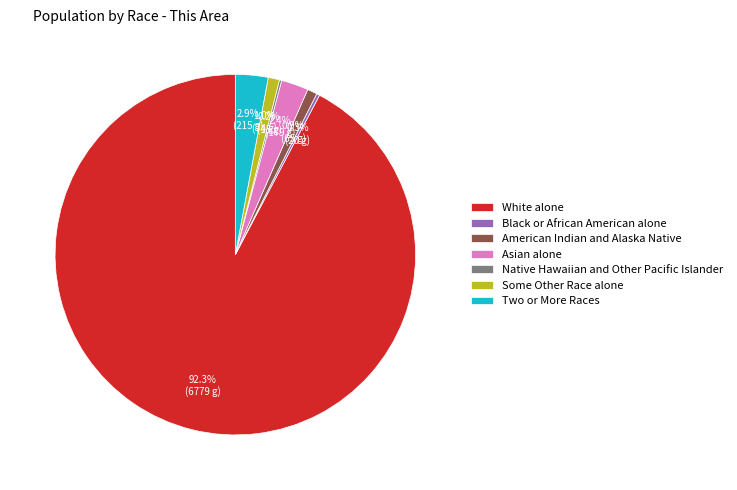

Is there any slice that represents more than half of the pie?

Yes